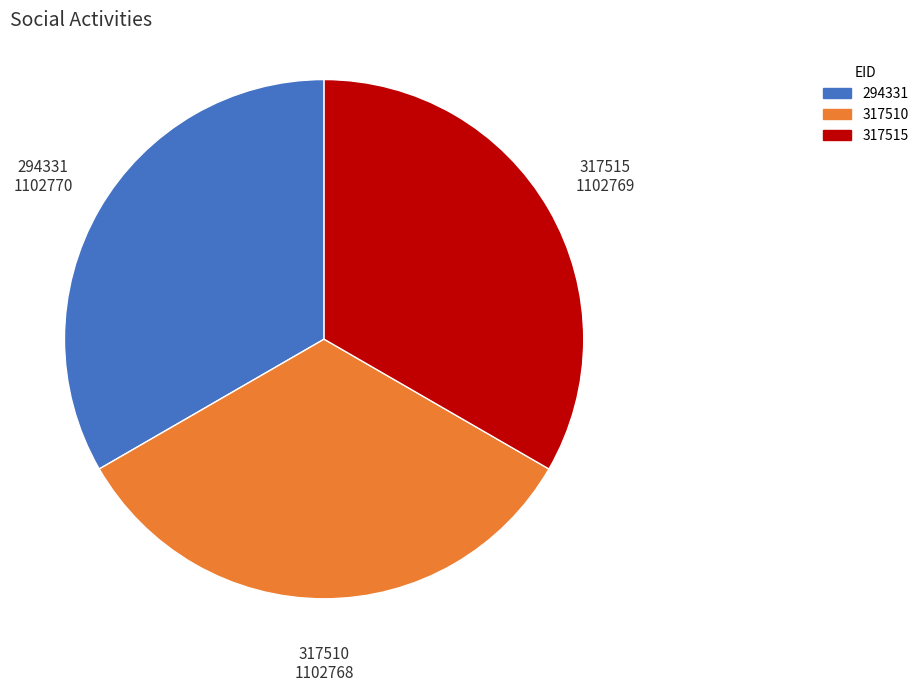

What is the ratio of the value at 317510 to the value at 294331?

1.0